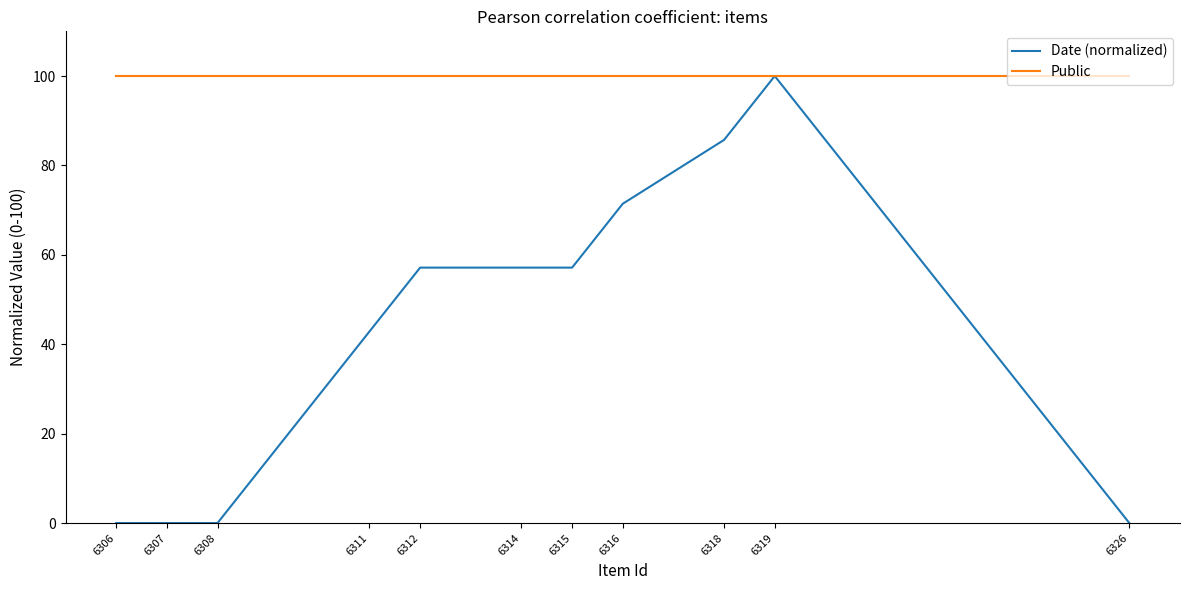

What is the sum of the Public values at 6315 and 6307?

200.0